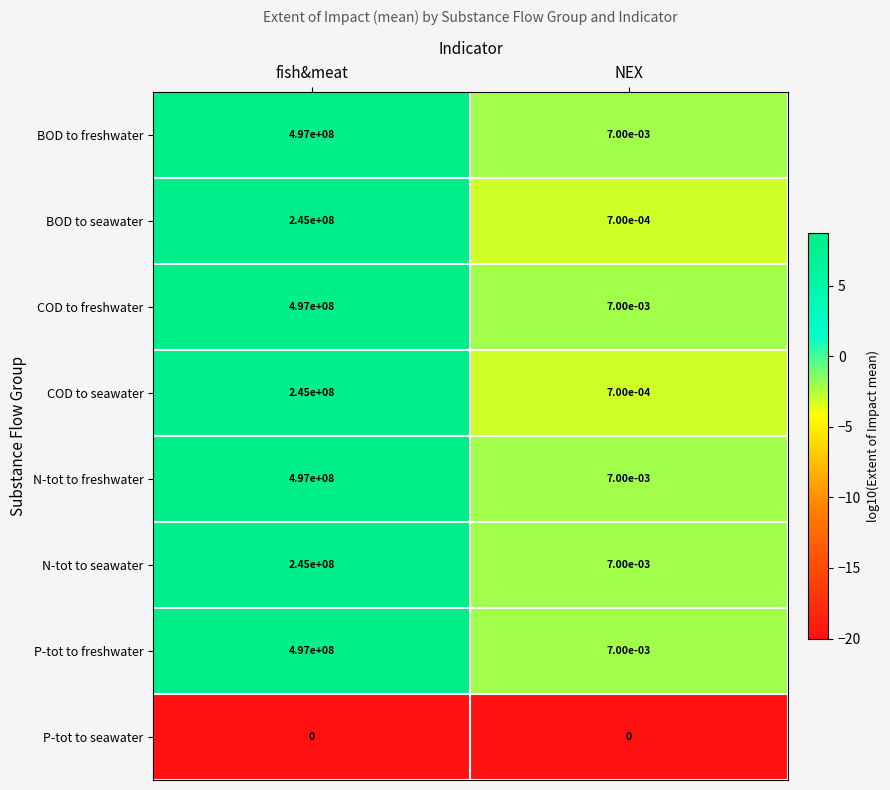

What is the difference between the highest and lowest values at fish&meat?

497000000.0